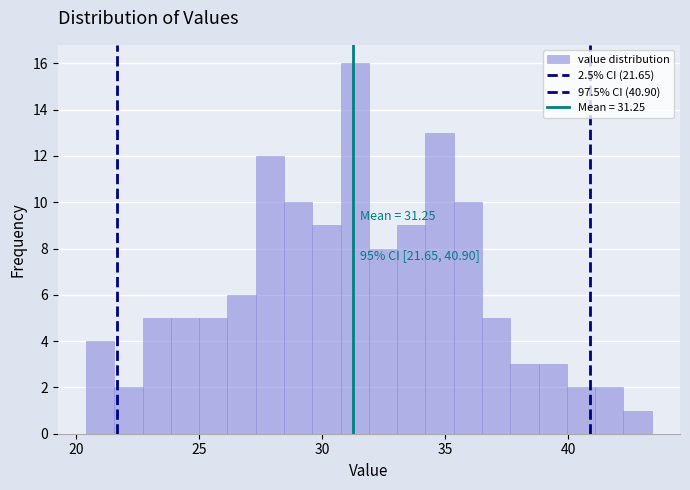

Read against the x-axis, roughly where is the centre of the tallest bar?

31.5